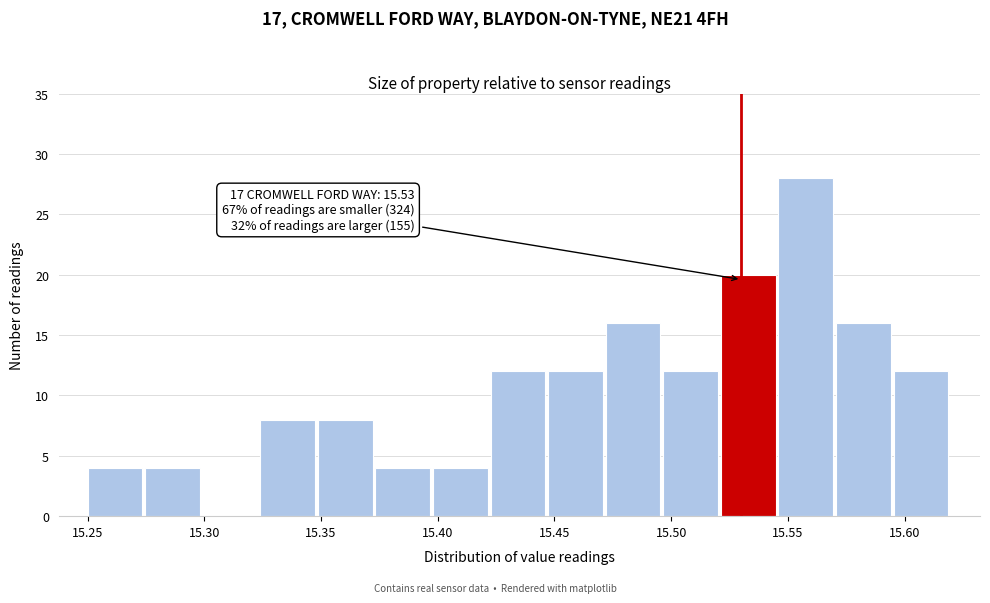

Over which range of the x-axis is the bar tallest?

15.545 to 15.570